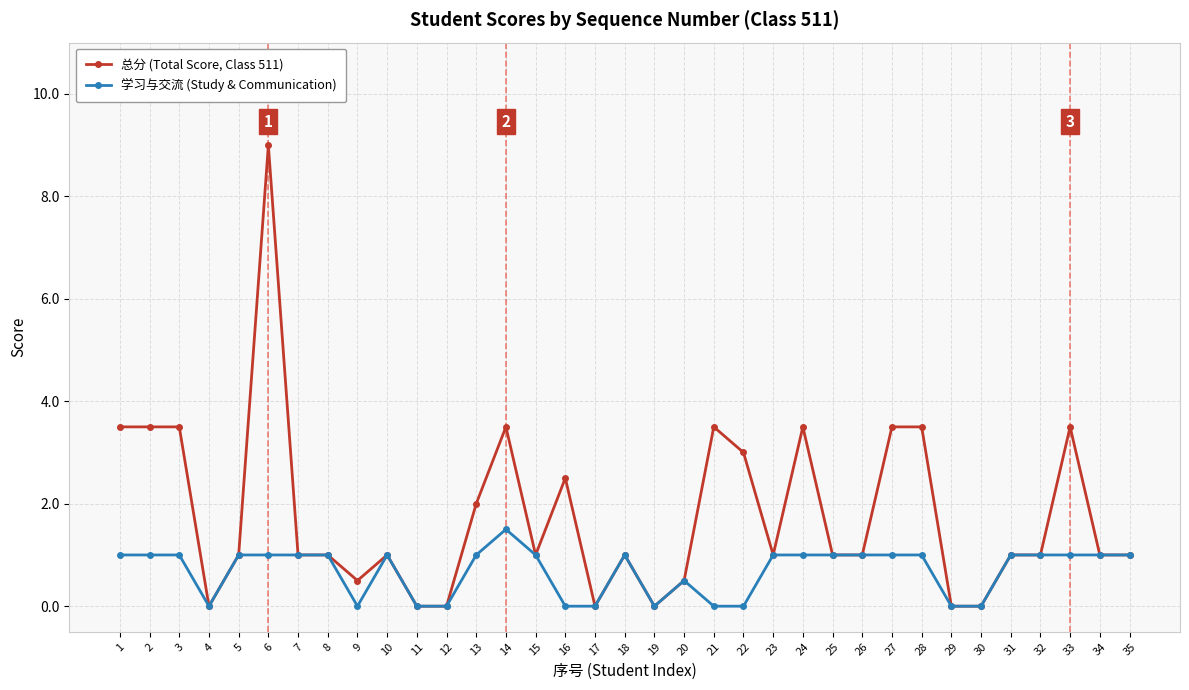

Which series has the widest spread of values?

总分 (Total Score, Class 511)